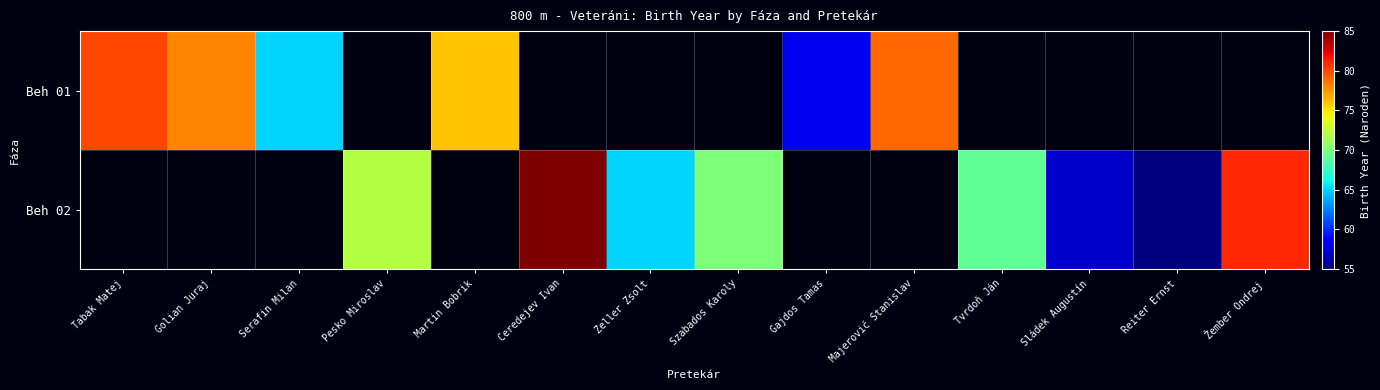

Count the number of data series in this chart.

2